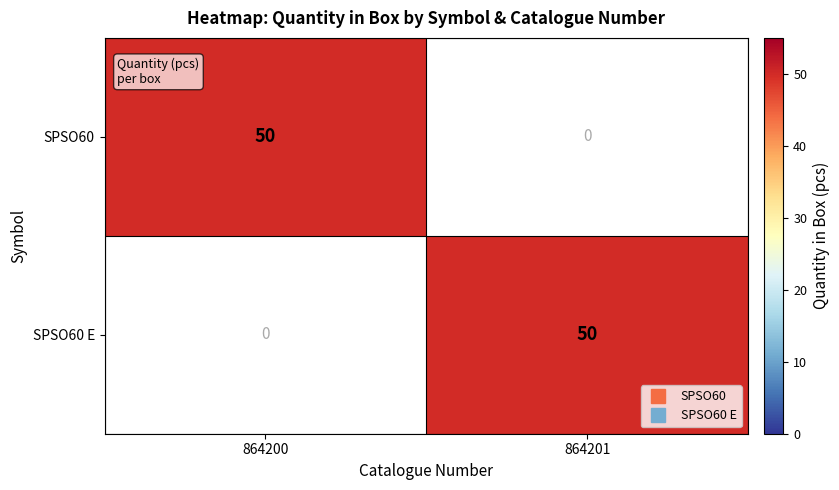

The value of SPSO60 at 864200 is 50. True or false?

True